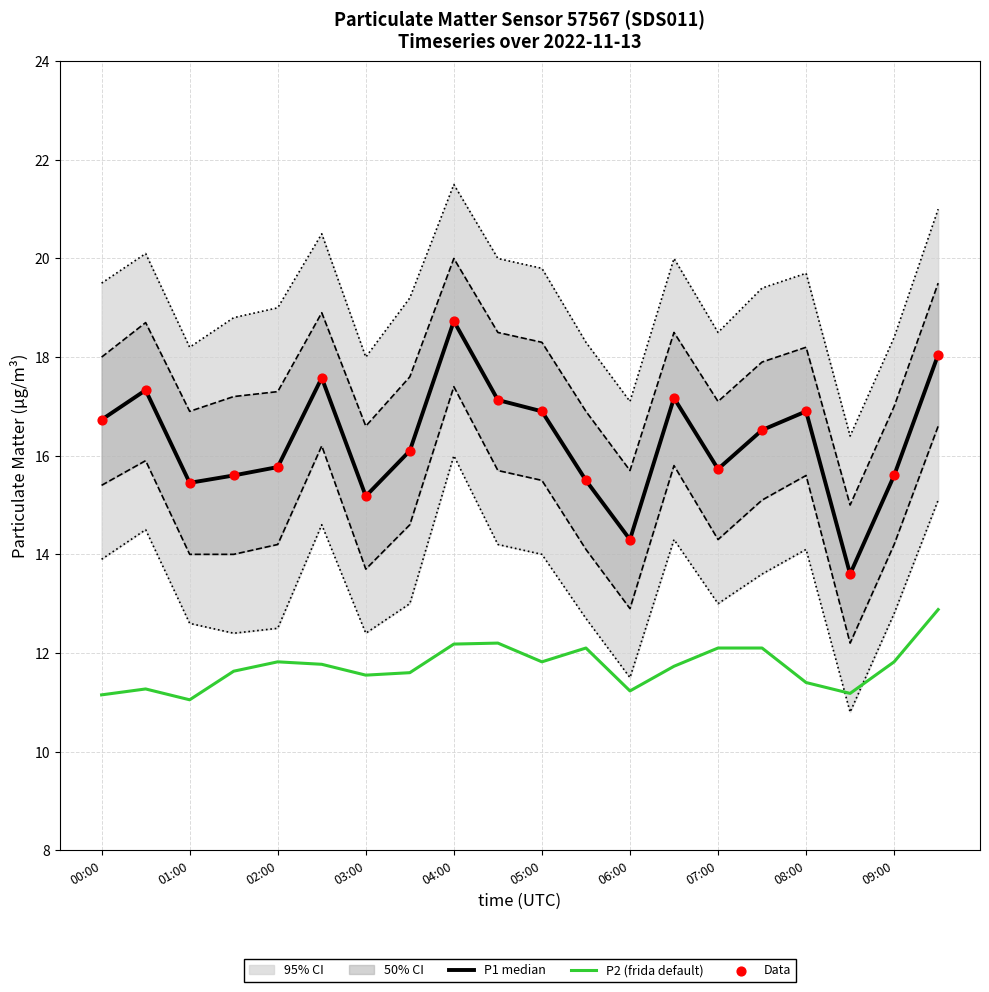

Which series reaches the minimum Y coordinate?

P2 (frida default)